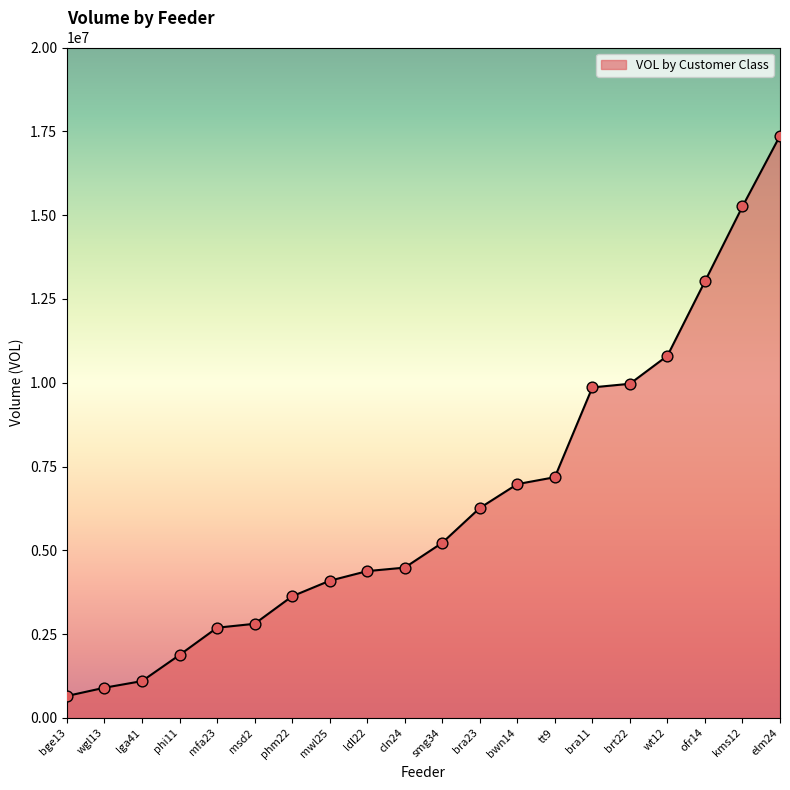

Which has a higher value, bra23 or brt22?

brt22